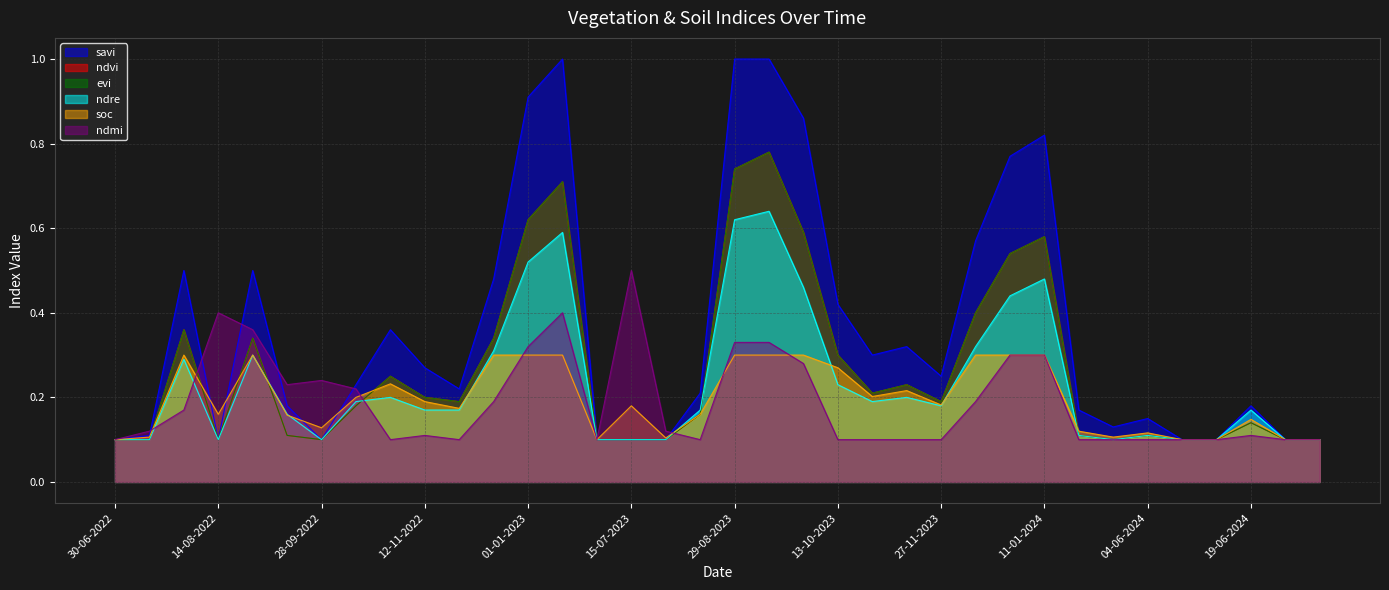

What is the smallest value displayed?

0.1